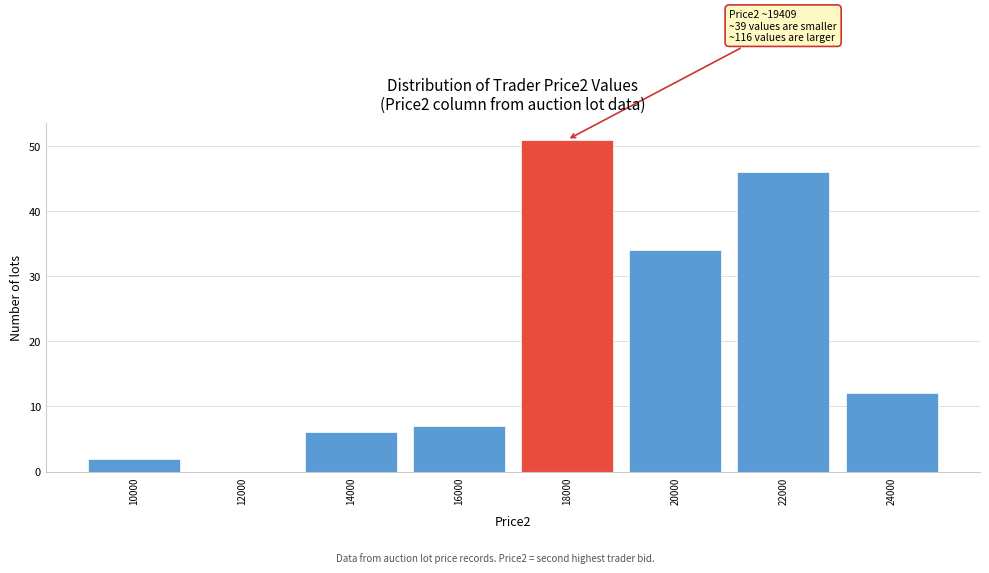

Reading left to right, list all the values displayed in this chart.

10000=2	12000=0	14000=6	16000=7	18000=51	20000=34	22000=46	24000=12